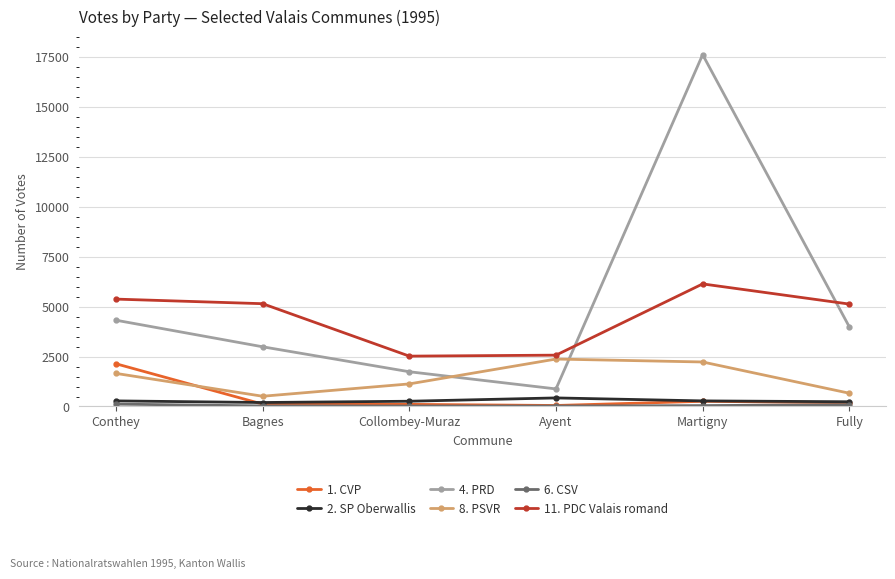

At which category is the sum across all series the highest?

Martigny